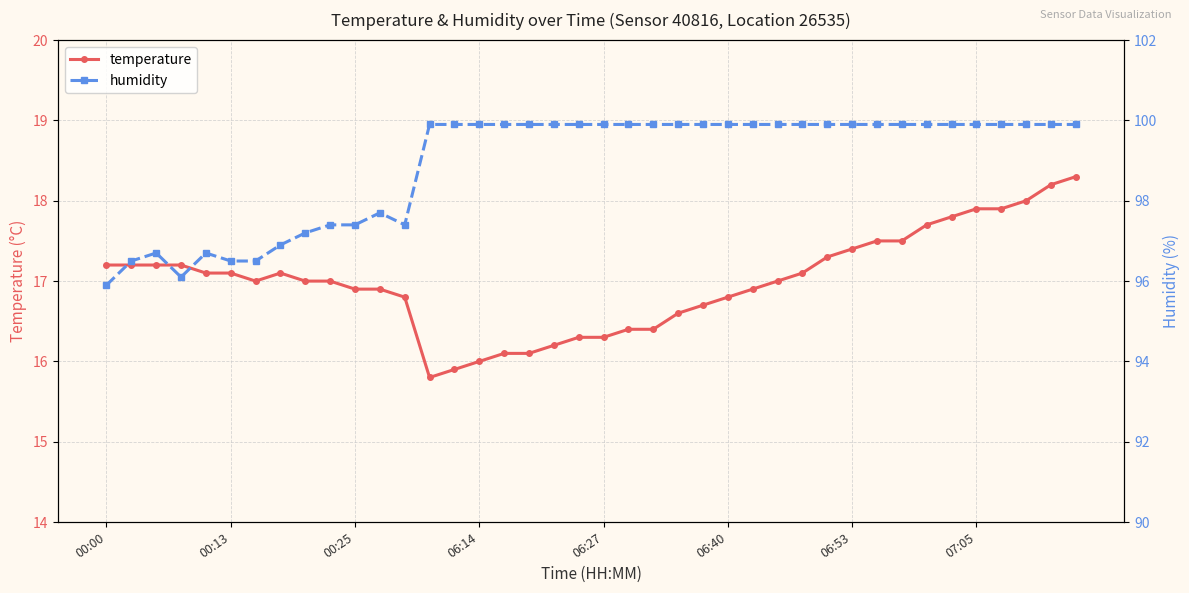

What is the spread (max minus min) of values at 34?

82.1